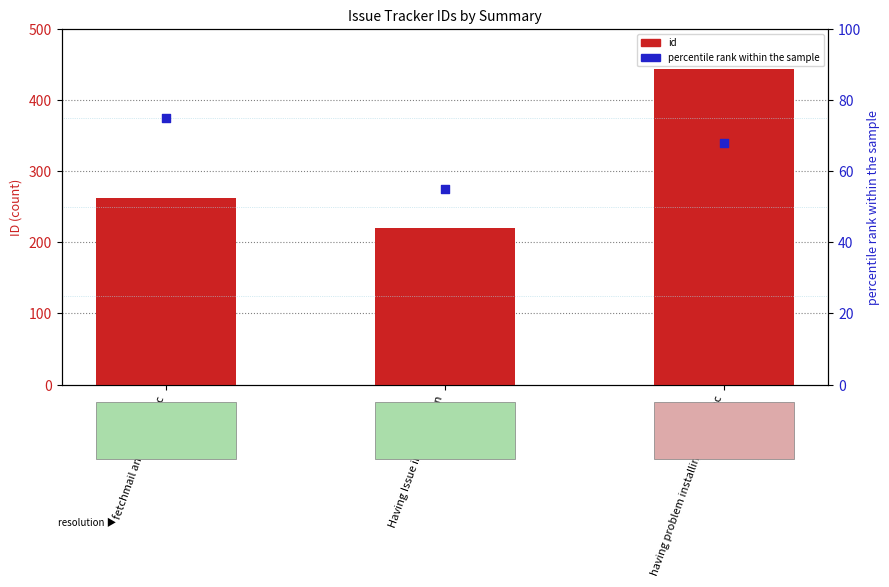

At which category is the sum across all series the highest?

having problem installing email2trac